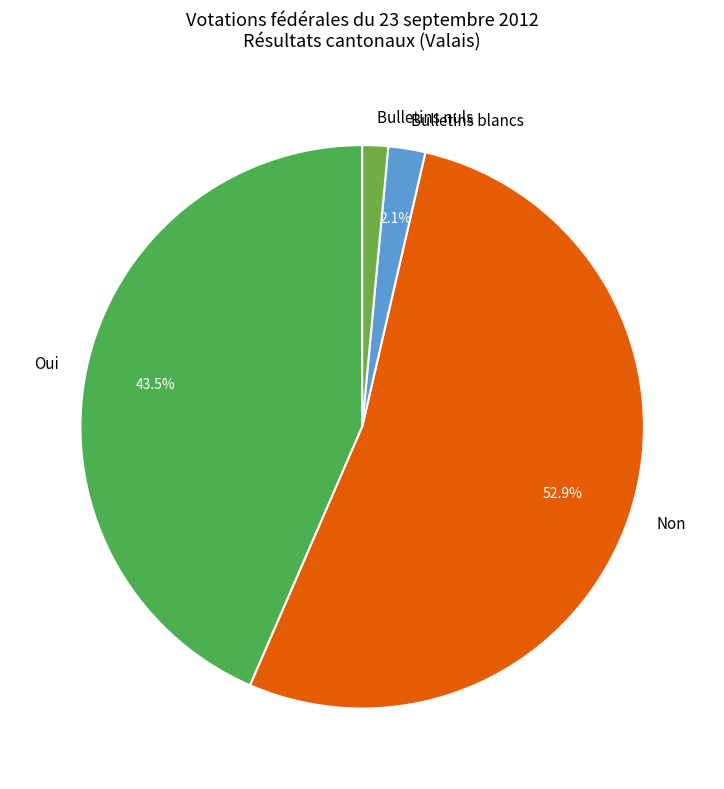

Which category has the biggest portion of the pie?

Non